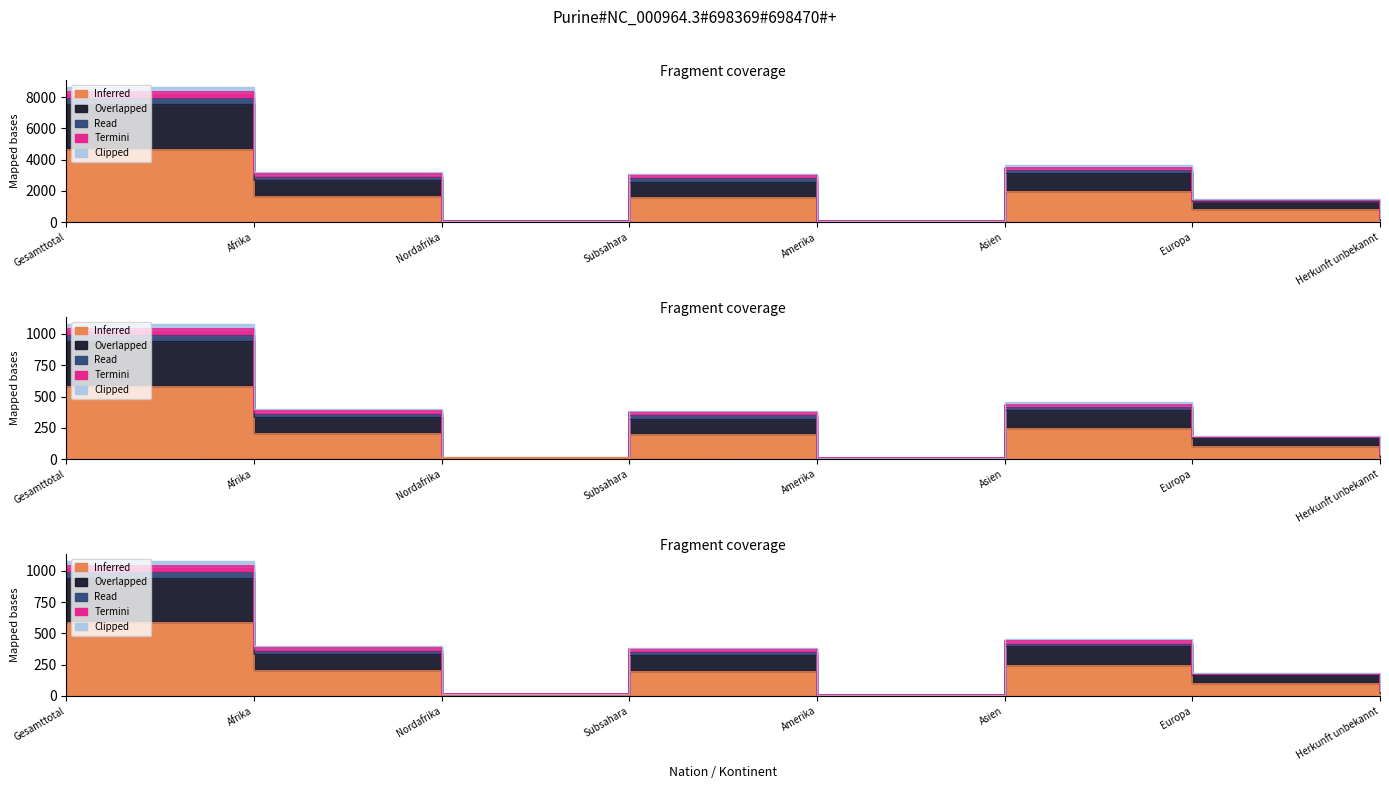

How many interior local valleys does the Clipped series have?

2